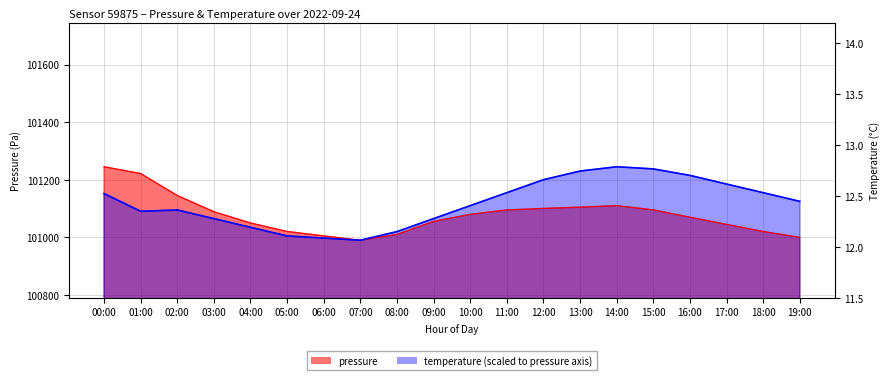

Which series has the largest total across all categories?

temperature